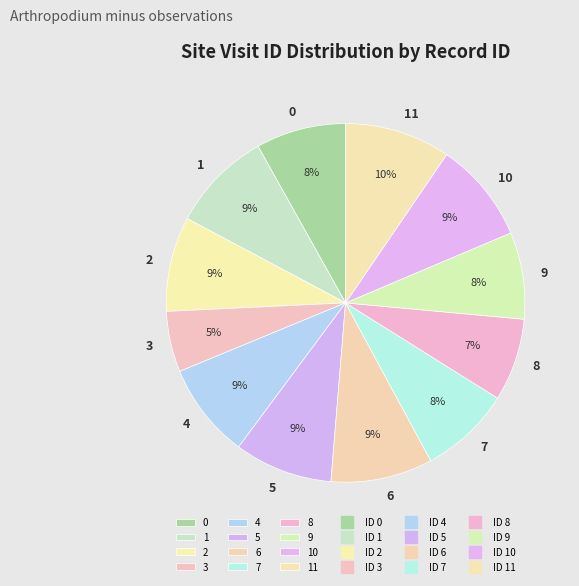

Combined, do 3 and 2 account for over 50%?

No